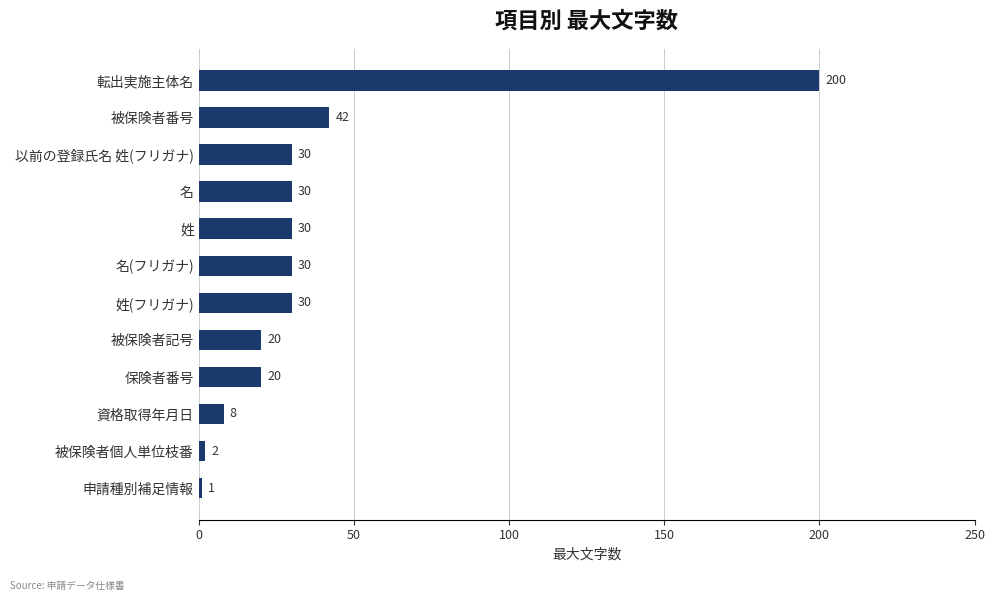

Which label corresponds to the smallest value in the chart?

申請種別補足情報